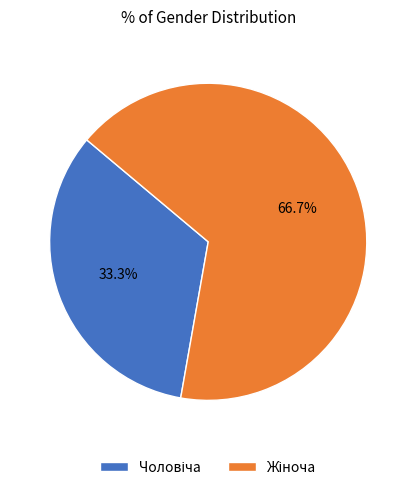

How many segments does this pie chart have?

2